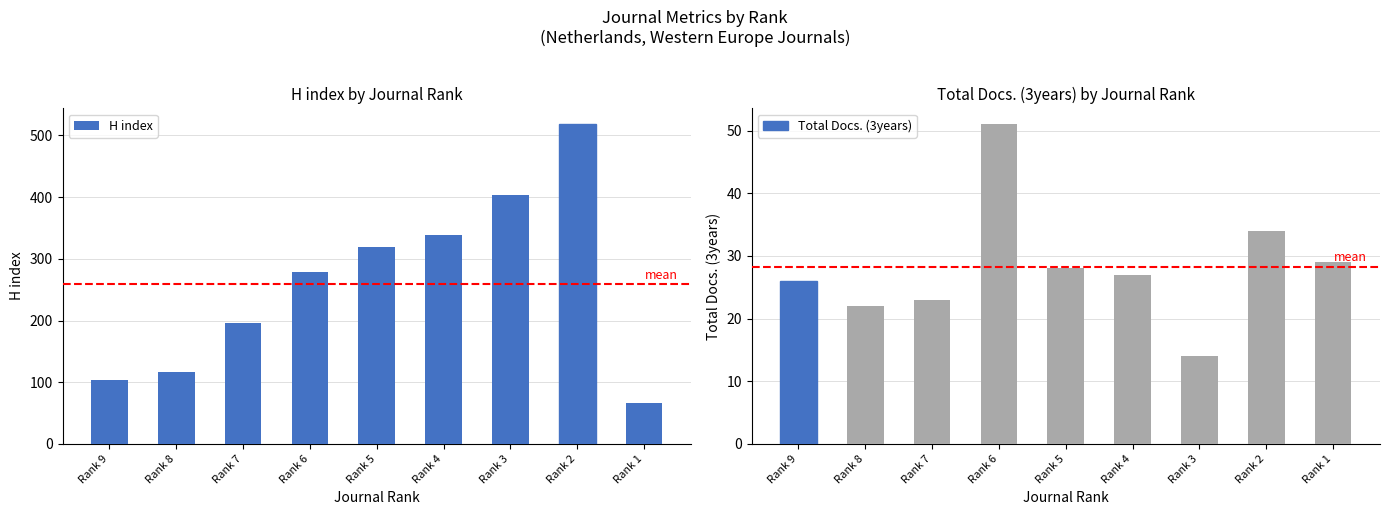

Which category has the lowest value in the Total Docs. (3years) series?

Rank 3